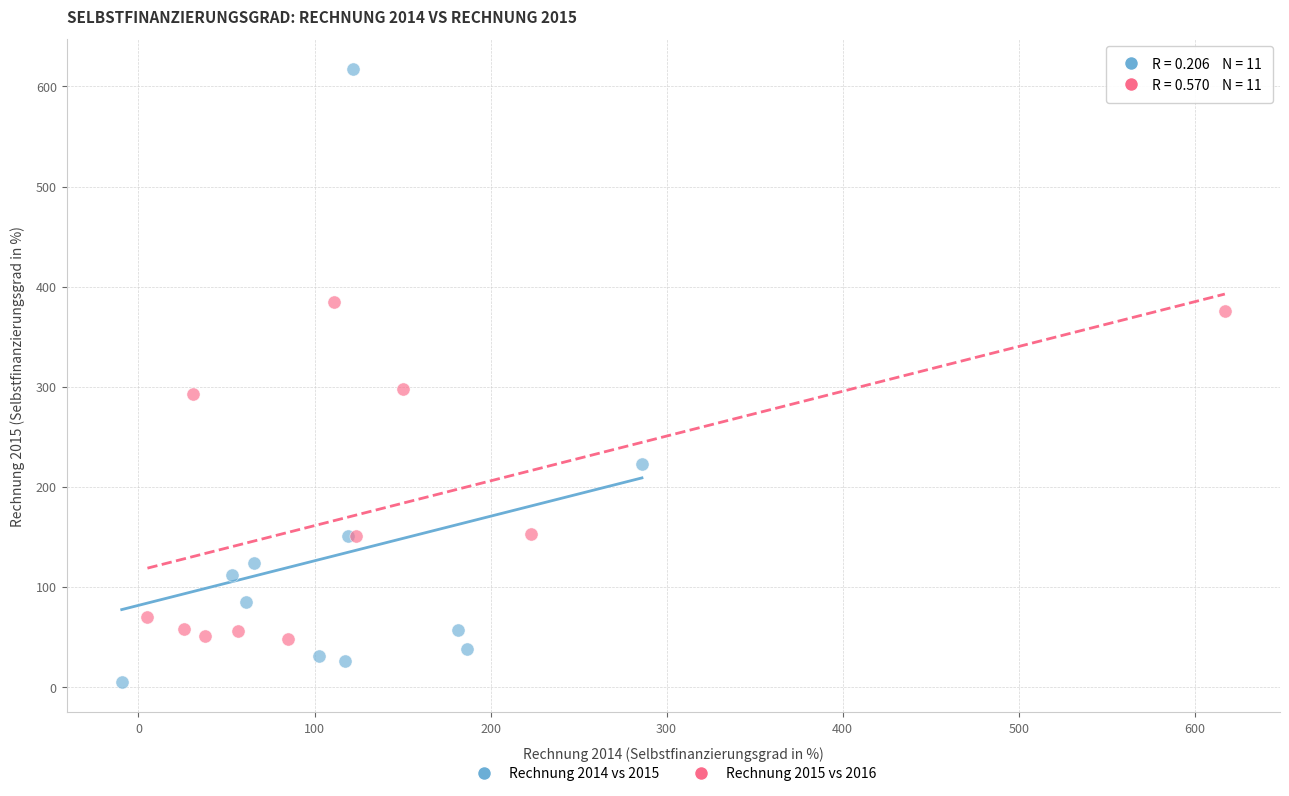

Which series has the widest spread of Y values?

Rechnung 2014 vs 2015